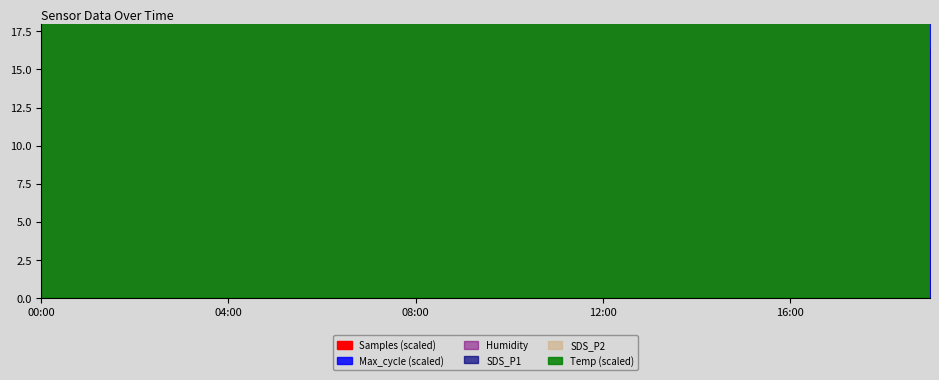

True or false: Humidity and Samples intersect in this chart.

False